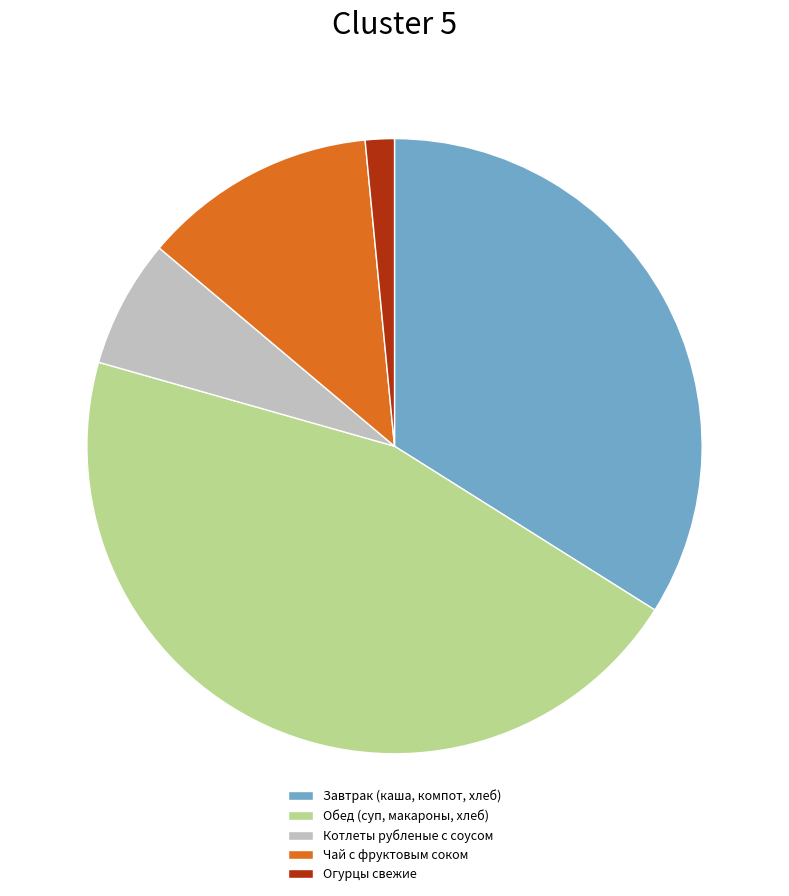

How many segments does this pie chart have?

5